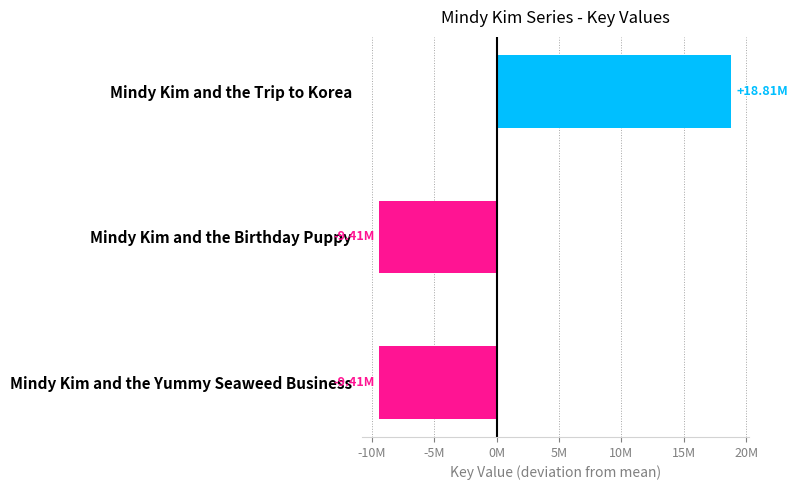

Are the bars horizontal?

Yes